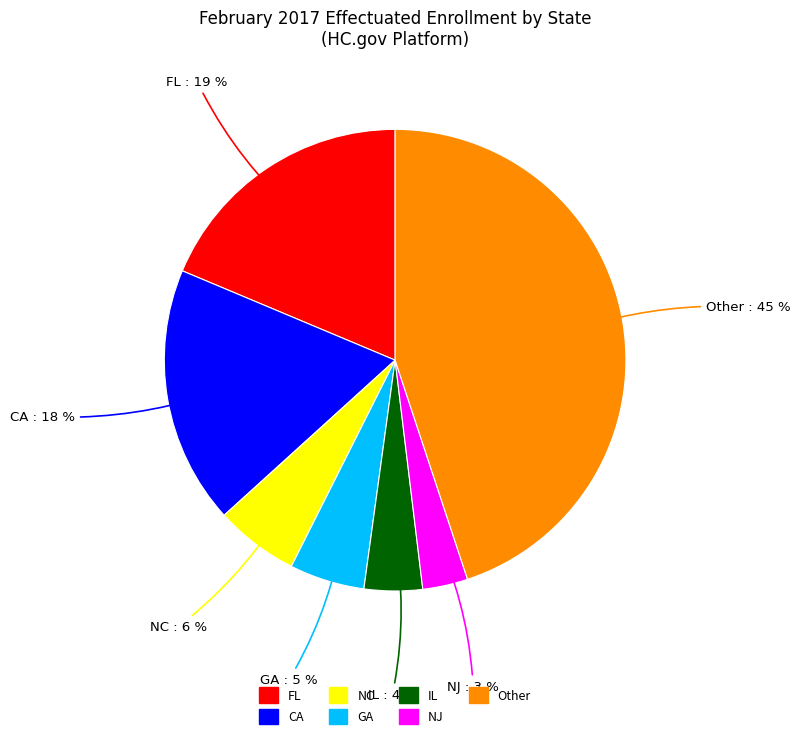

Which category has the smallest portion of the pie?

NJ